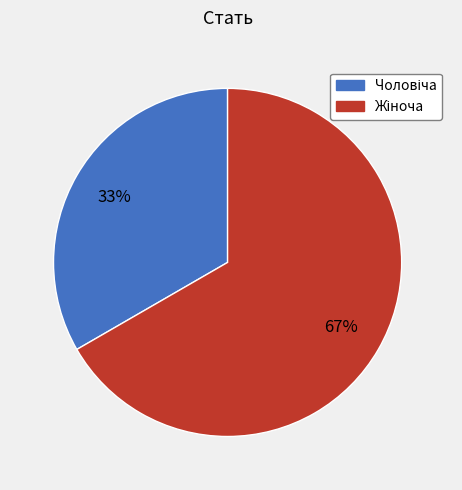

To the nearest percent, what is the average slice percentage?

50%